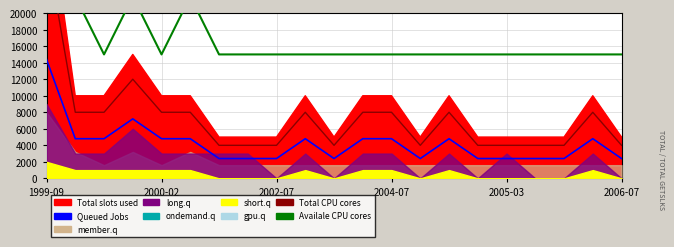

Between 9 and 12, which series saw the biggest shift?

Total CPU cores